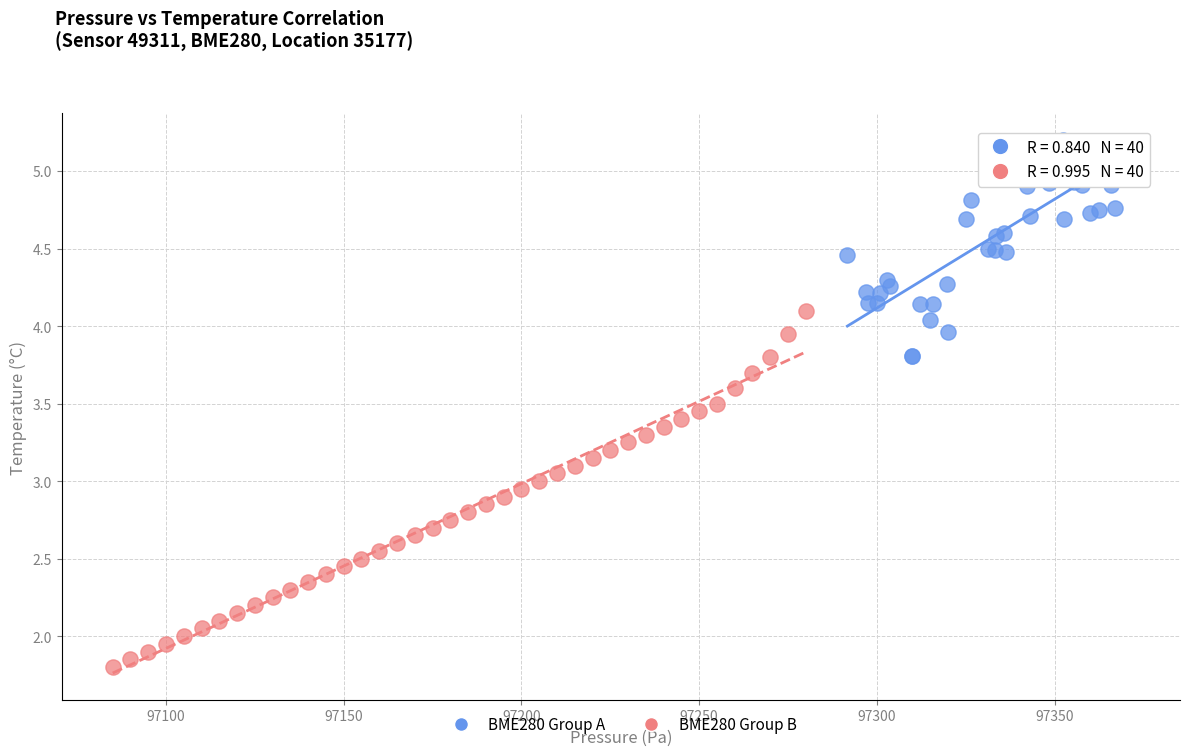

Which series reaches the minimum Y coordinate?

BME280 Group B